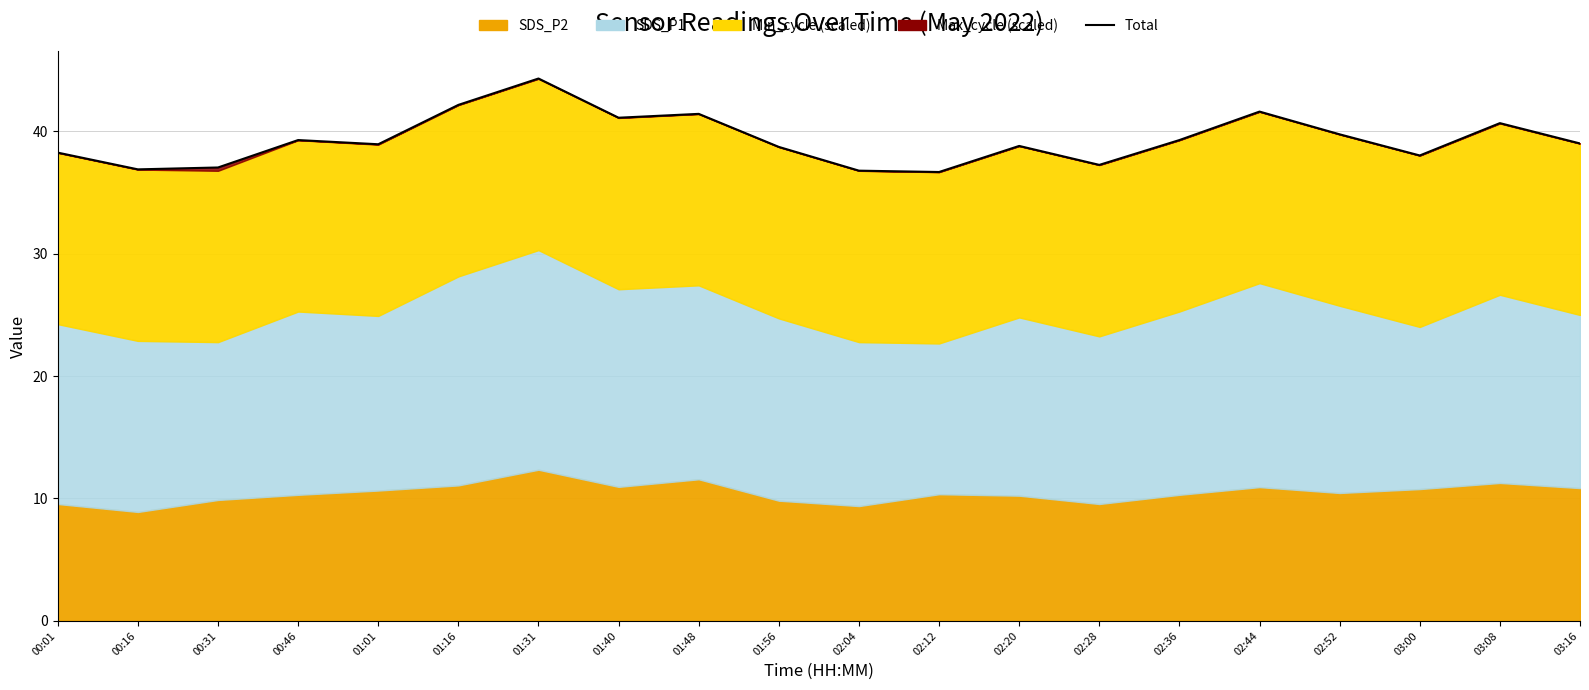

What is the ratio of the value at 01:31 to the value at 02:04?

1.2